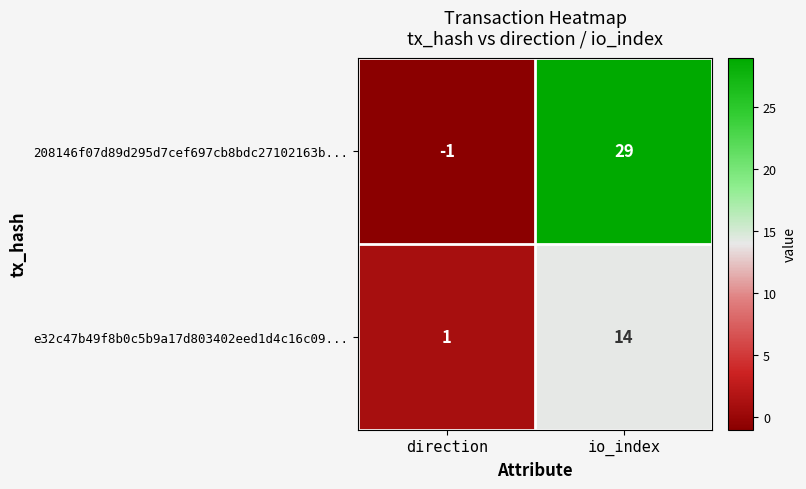

What is the difference between the e32c47b49f8b0c5b9a17d803402eed1d4c16c09... values at direction and io_index?

13